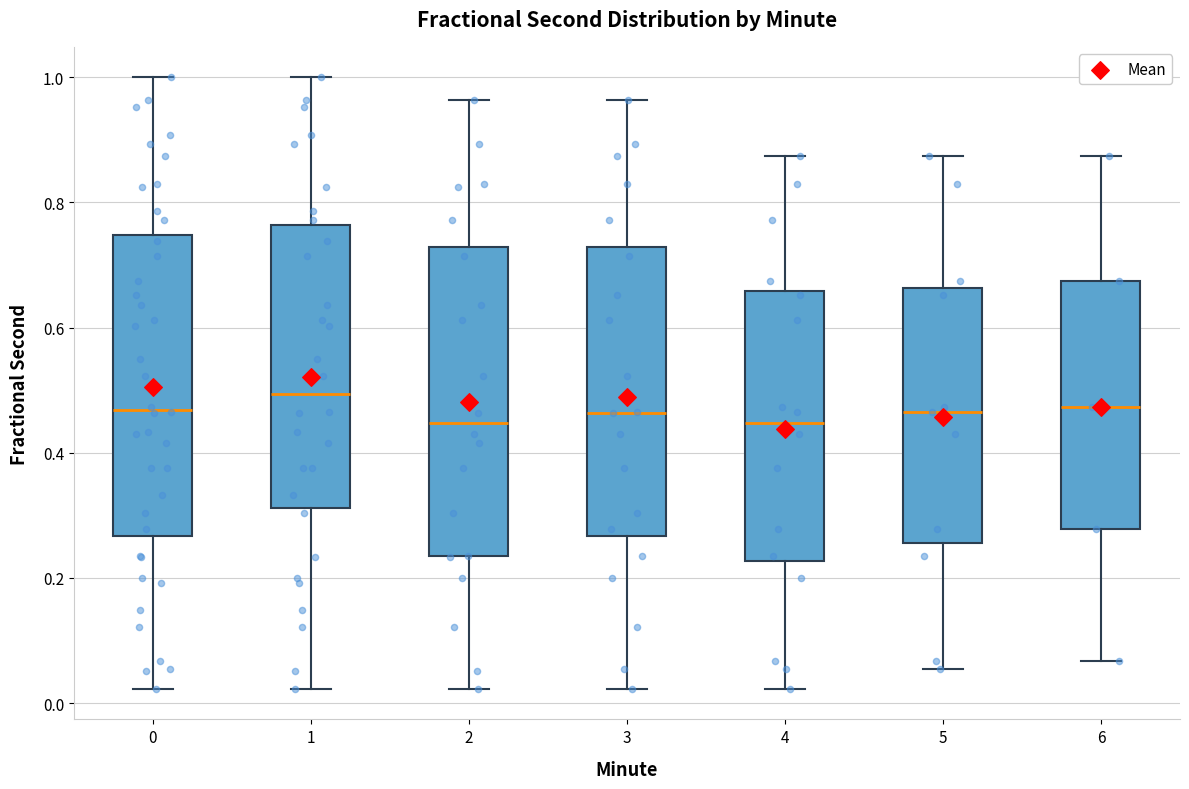

Reading left to right, transcribe this box plot: for each box, give where its median line is, the range the box spans, and where its two whiskers end, as read against the y-axis. The values are not printed on the chart, so give them approximately, as read against the axis.

0: median 0.46, box 0.26 to 0.74, whiskers 0.02 to 1.00
1: median 0.50, box 0.32 to 0.76, whiskers 0.02 to 1.00
2: median 0.44, box 0.24 to 0.72, whiskers 0.02 to 0.96
3: median 0.46, box 0.26 to 0.72, whiskers 0.02 to 0.96
4: median 0.44, box 0.22 to 0.66, whiskers 0.02 to 0.88
5: median 0.46, box 0.26 to 0.66, whiskers 0.06 to 0.88
6: median 0.48, box 0.28 to 0.68, whiskers 0.06 to 0.88